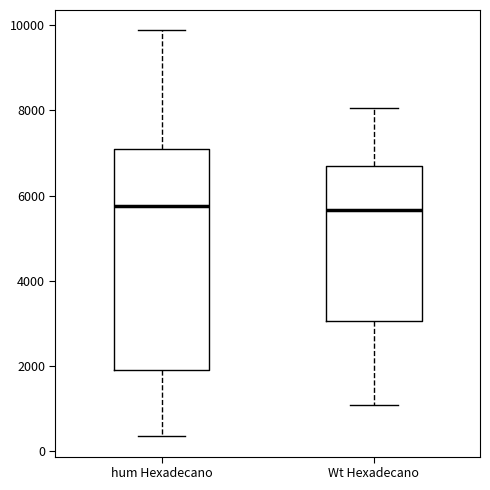

Reading left to right, read every box against the y-axis: the position of its median line, the range the box covers, and the ends of its whiskers. The values are not printed on the chart, so give them approximately, as read against the axis.

hum Hexadecano: median 5800, box 2000 to 7000, whiskers 400 to 9800
Wt Hexadecano: median 5600, box 3000 to 6600, whiskers 1000 to 8000